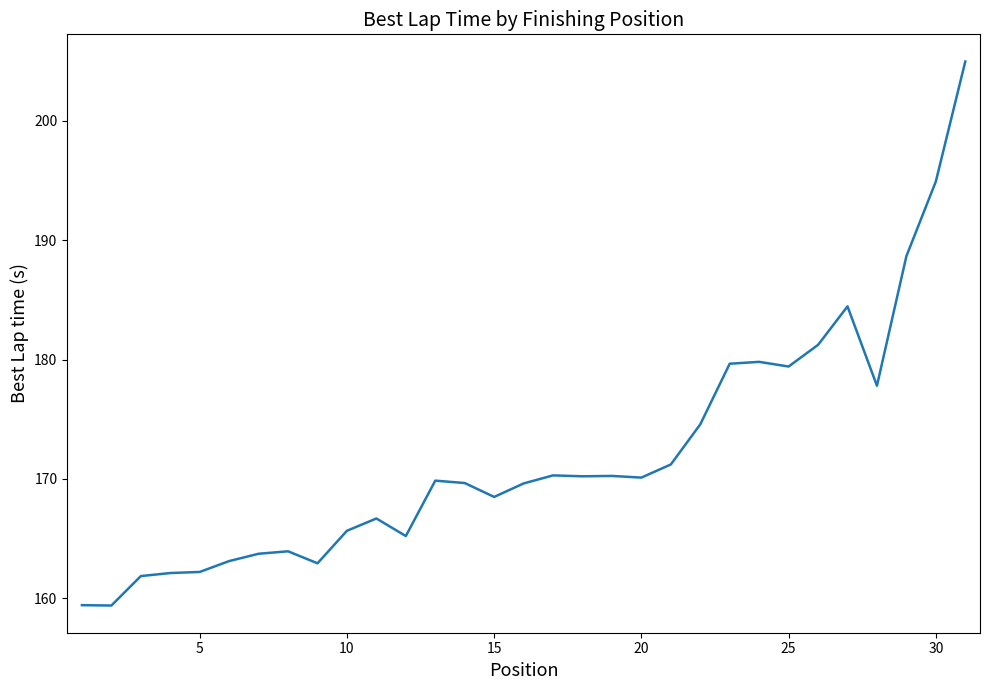

What is the minimum value shown in the chart?

159.4